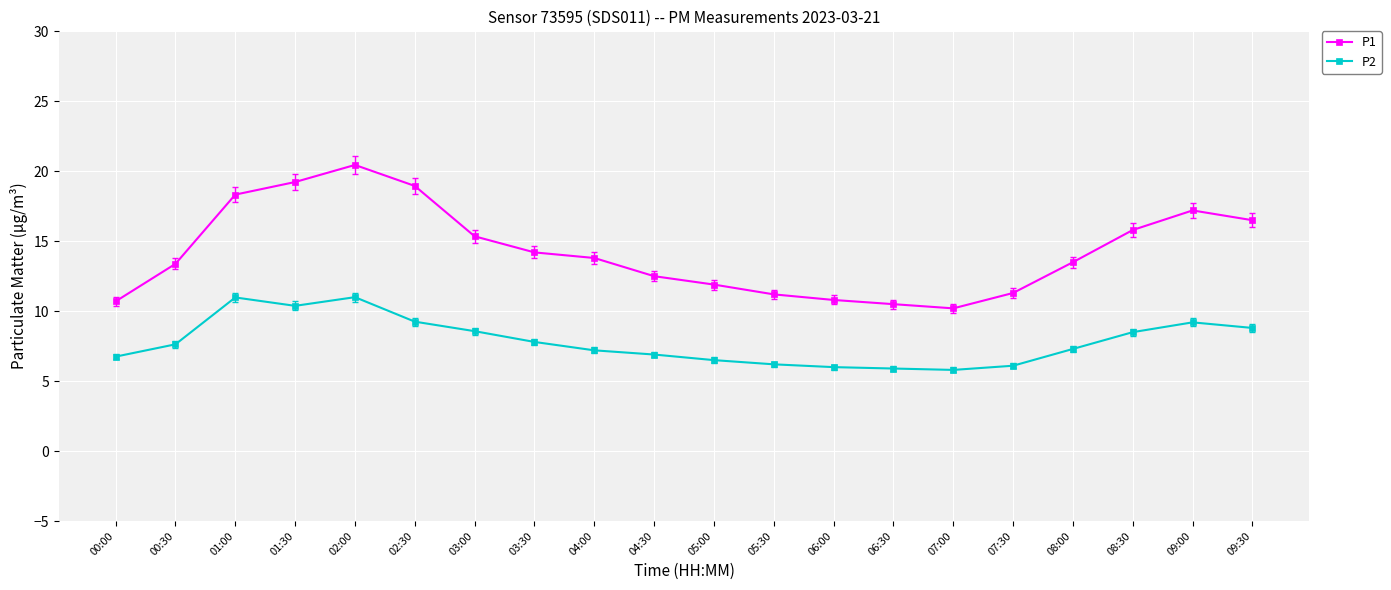

Rank the series by their maximum value, from highest to lowest.

P1, P2